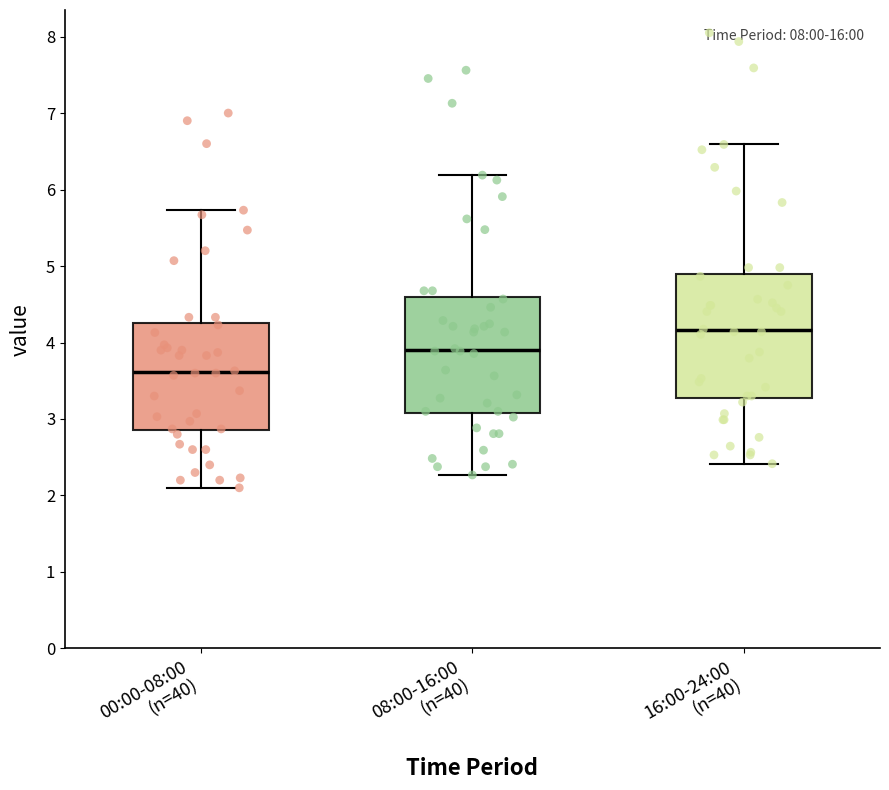

Which box has the highest median line?

16:00-24:00 (n=40)